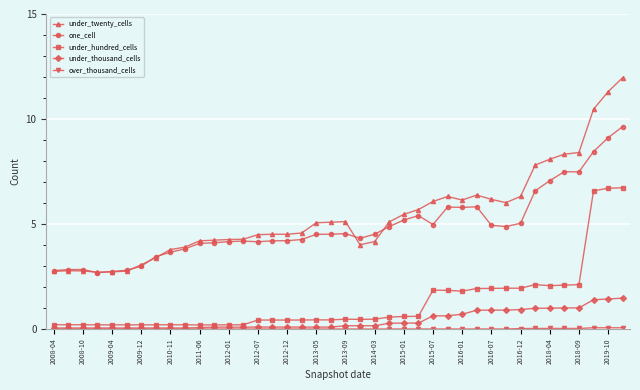

What is the highest value of the under_twenty_cells series?

12.0